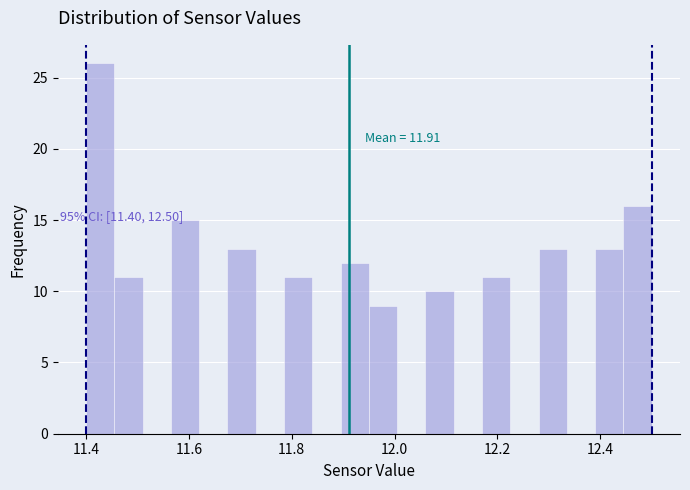

Around what value on the x-axis is the tallest bar? Give the approximate position of its centre, as read against the axis.

11.42